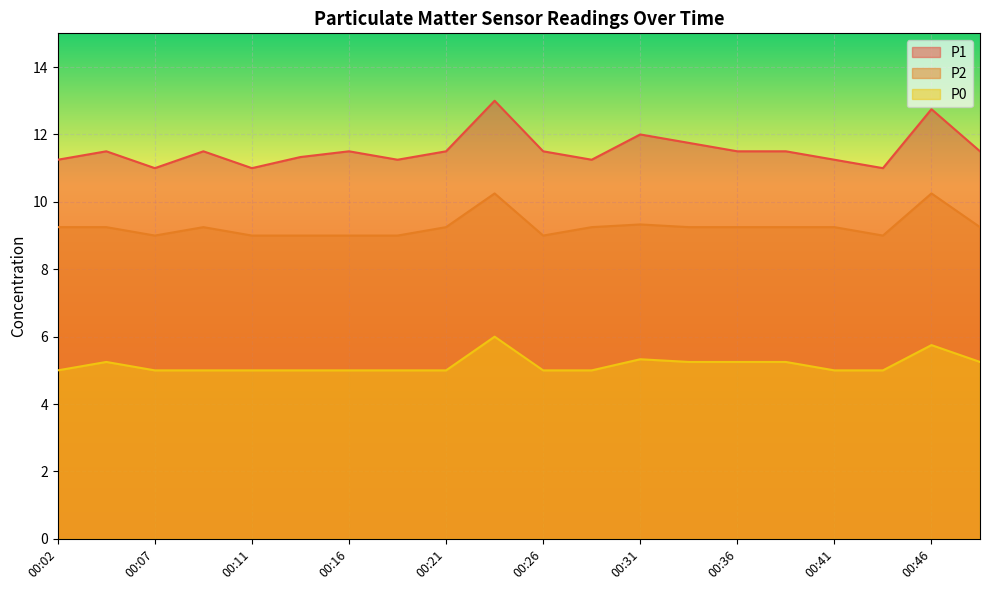

Rank the series by their maximum value, from highest to lowest.

P1, P2, P0